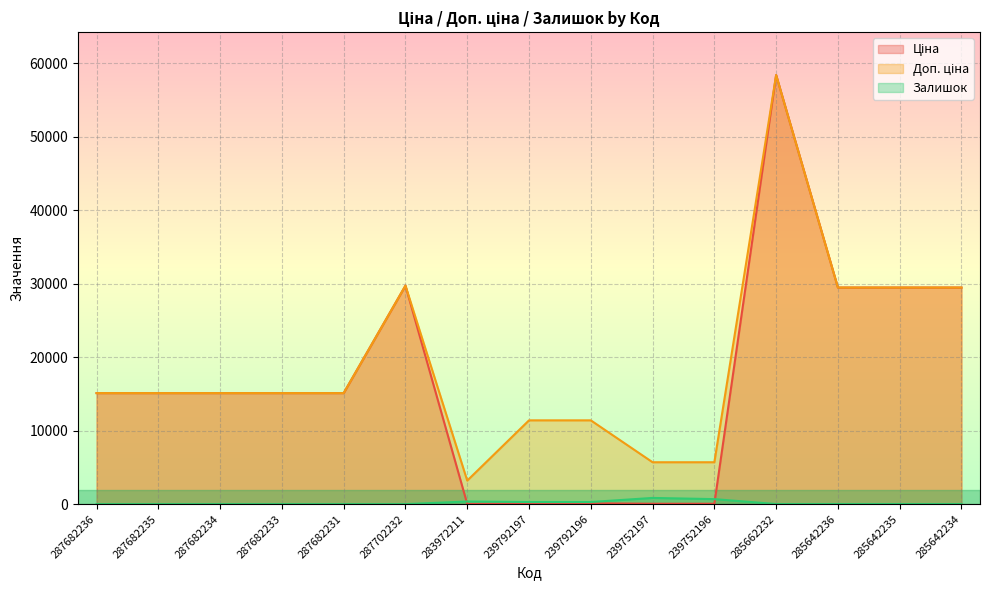

List the labels in order of Доп. ціна value, smallest first.

283972211, 239752197, 239752196, 239792197, 239792196, 287682236, 287682235, 287682234, 287682233, 287682231, 285642236, 285642235, 285642234, 287702232, 285662232